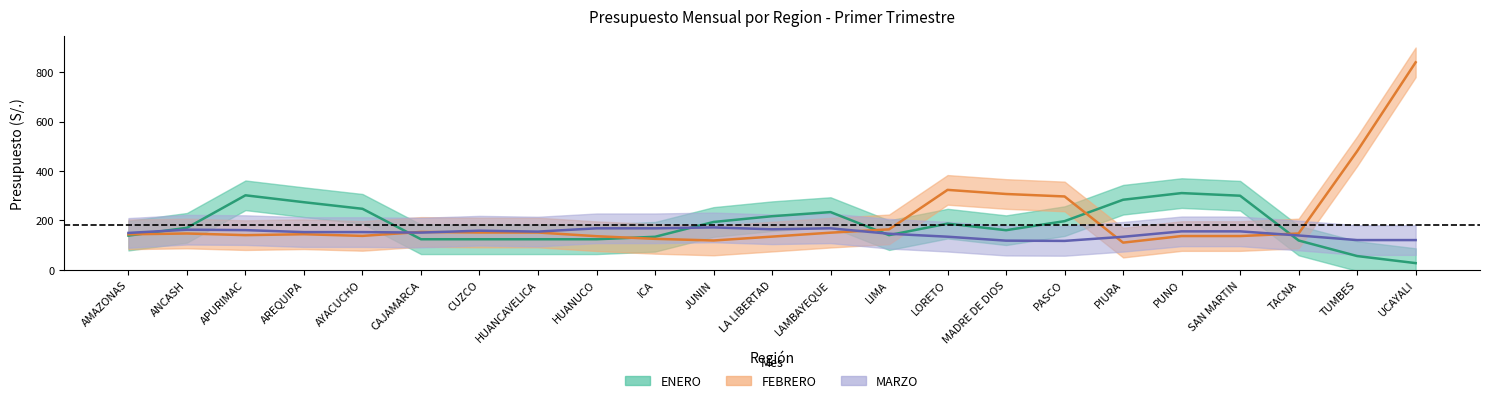

What position from the right is LORETO?

9